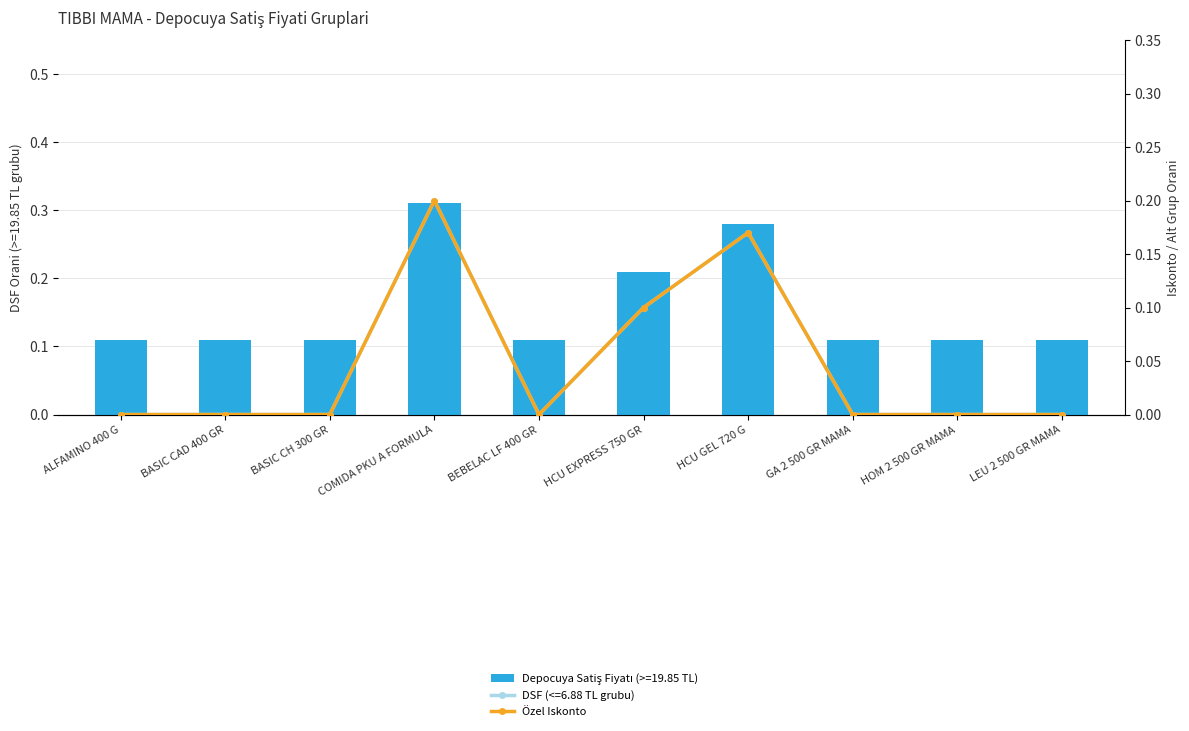

The value at BASIC CAD 400 GR is 0.0. True or false?

True